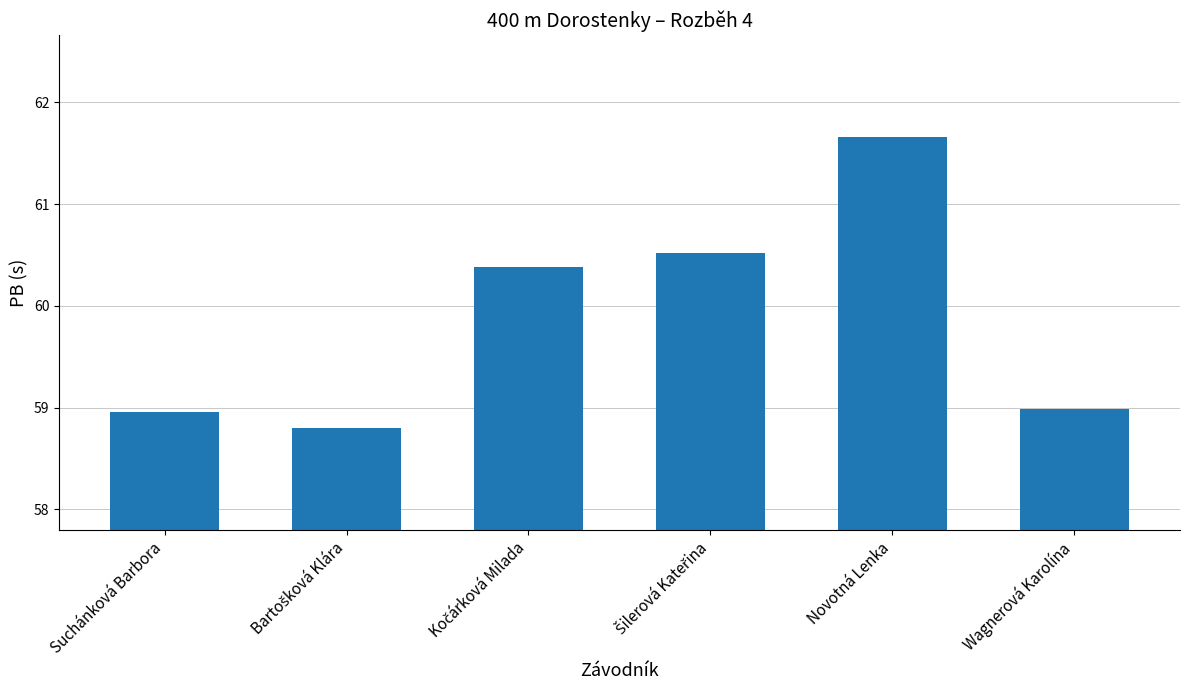

What is the difference between the maximum and minimum values?

2.9